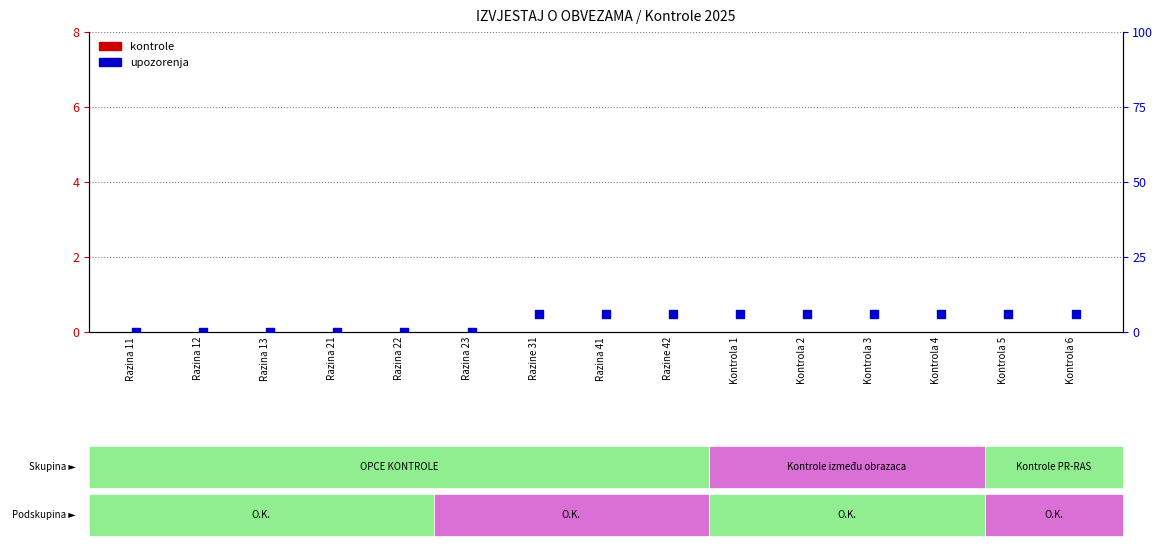

Which series has the largest Y range (max minus min)?

upozorenja